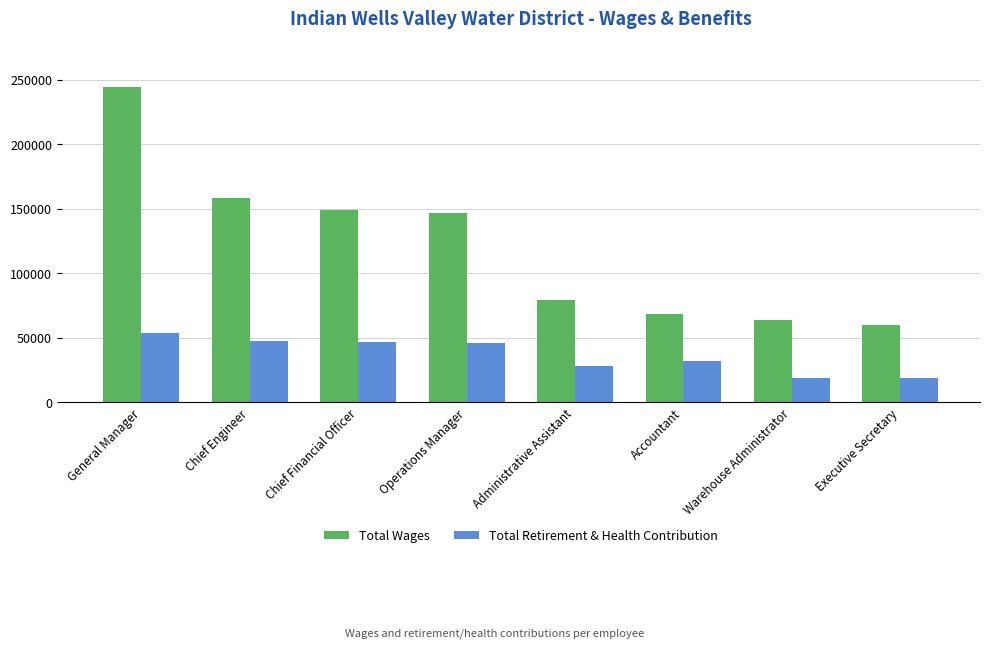

What is the minimum value shown in the chart?

18882